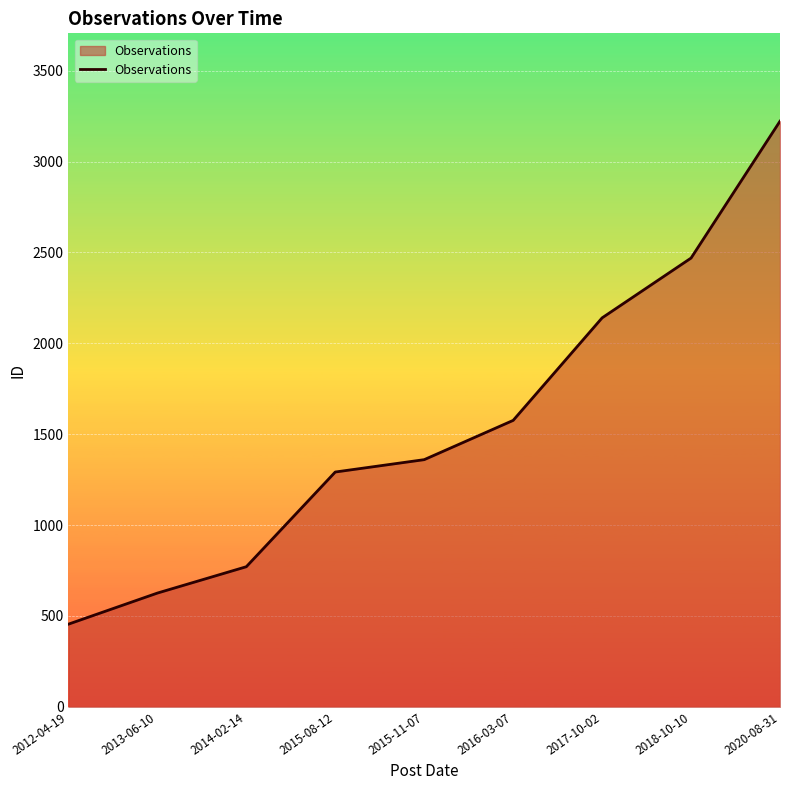

Rank the categories by value from lowest to highest.

2012-04-19, 2013-06-10, 2014-02-14, 2015-08-12, 2015-11-07, 2016-03-07, 2017-10-02, 2018-10-10, 2020-08-31